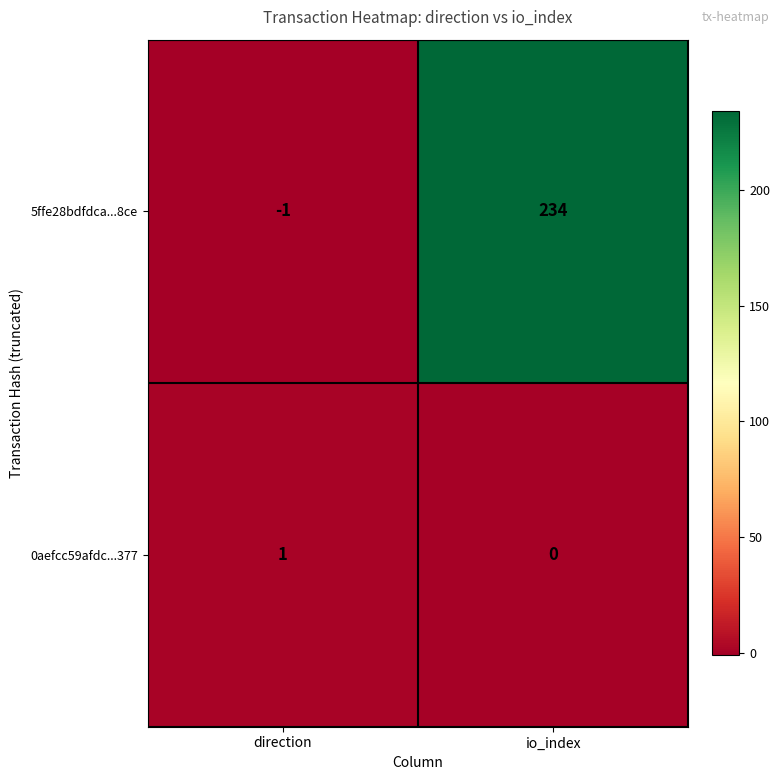

Rank the series by their maximum value, from lowest to highest.

0aefcc59afdc...377, 5ffe28bdfdca...8ce